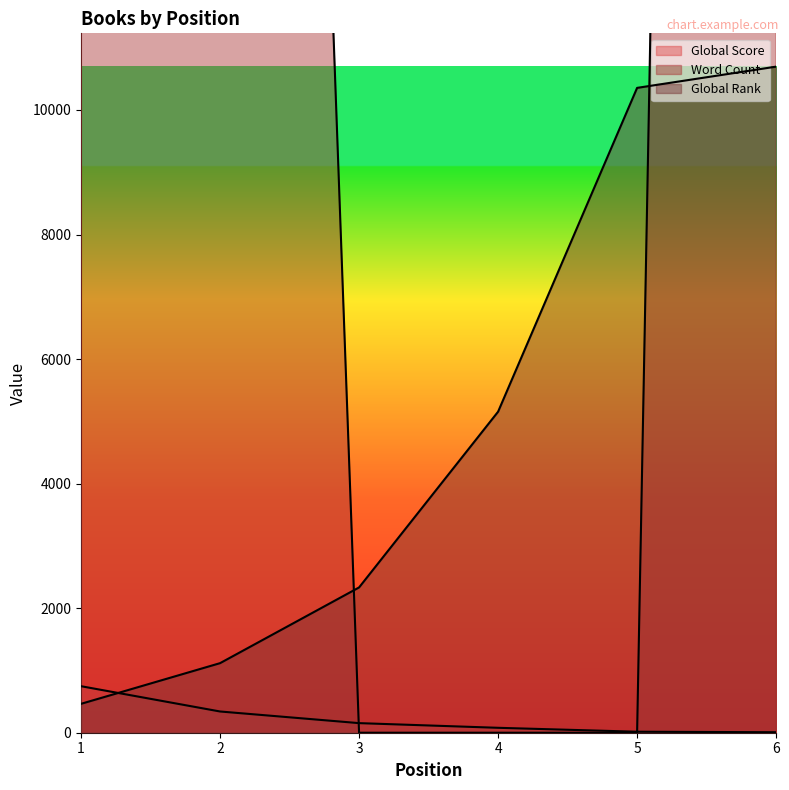

What is the value of the Global Score point at the 3rd from the left?

154